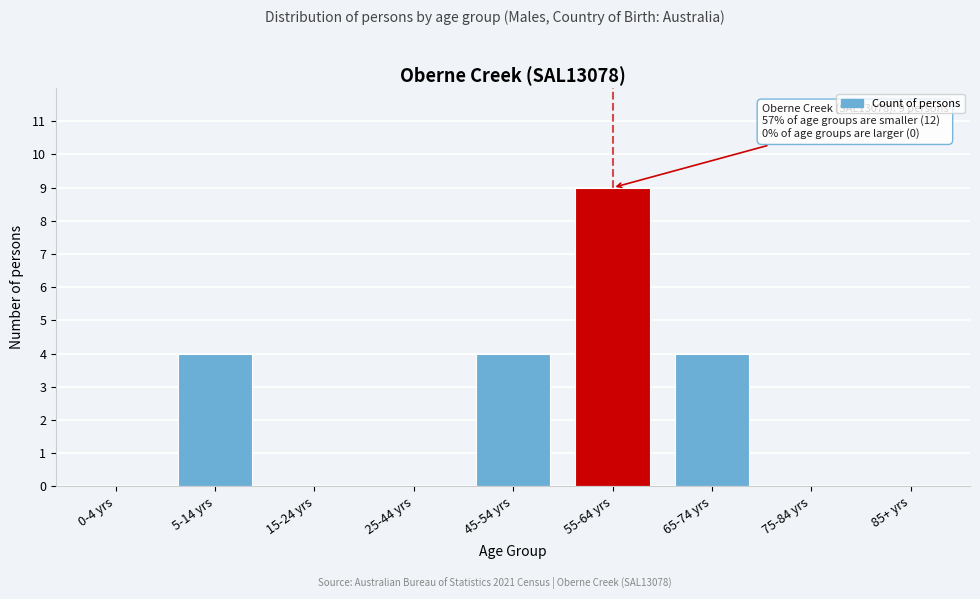

Reading left to right, transcribe all the data shown in this chart.

0-4 yrs=0	5-14 yrs=4	15-24 yrs=0	25-44 yrs=0	45-54 yrs=4	55-64 yrs=9	65-74 yrs=4	75-84 yrs=0	85+ yrs=0